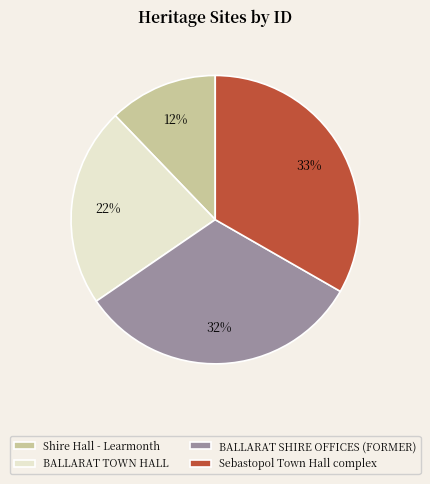

Which slice is the largest?

Sebastopol Town Hall complex